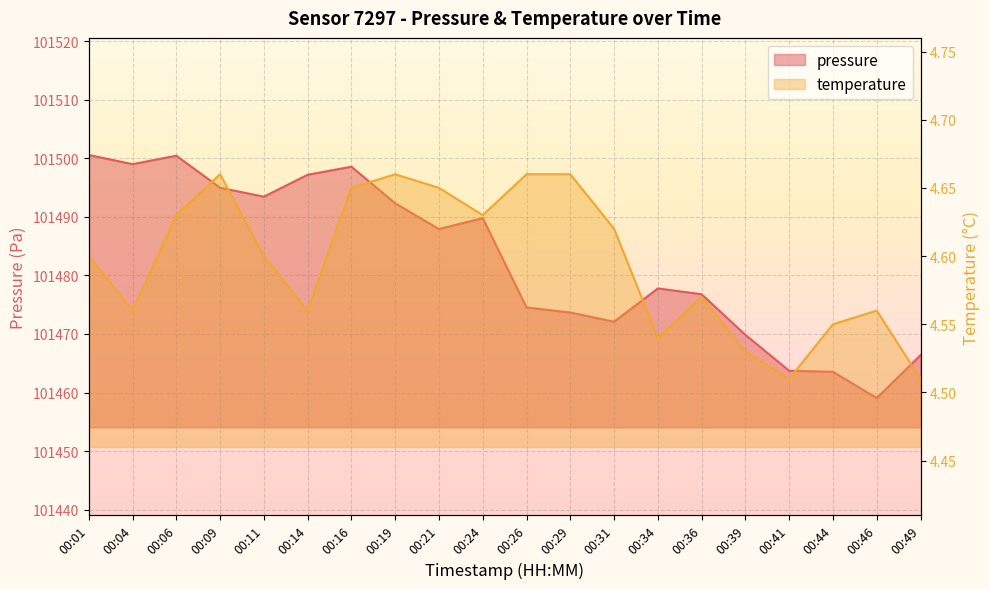

Which series has the largest range (max minus min)?

pressure